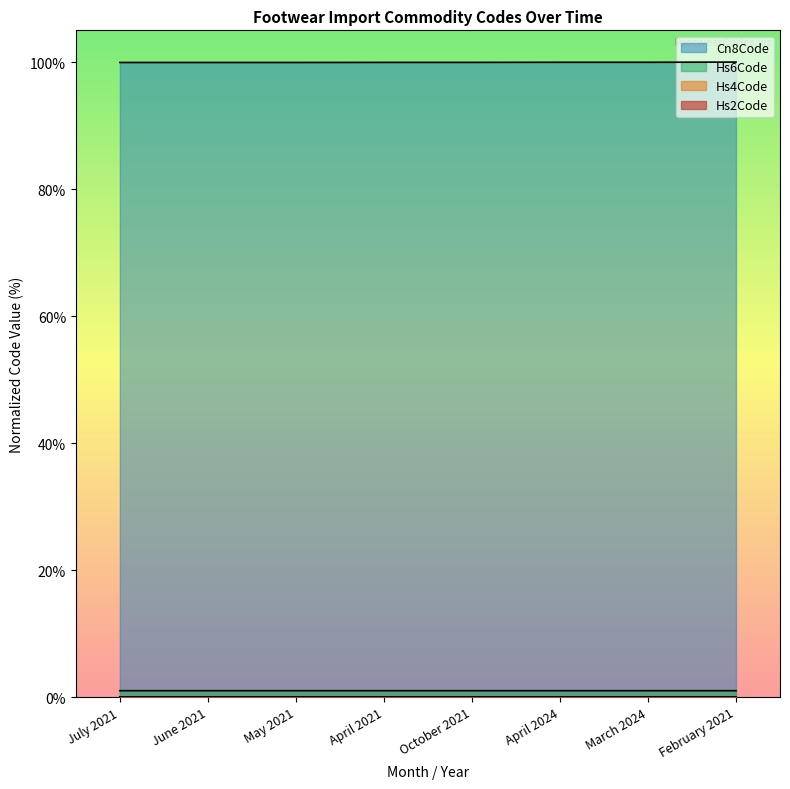

What is the maximum value for Commodity_Cn8Code?

100.0